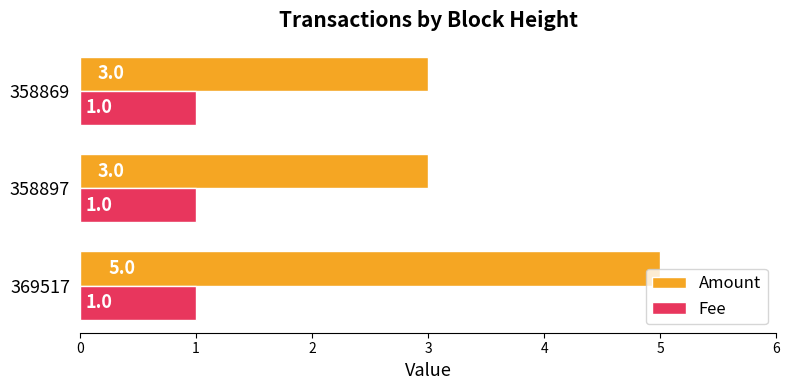

What is the minimum value for Amount?

3